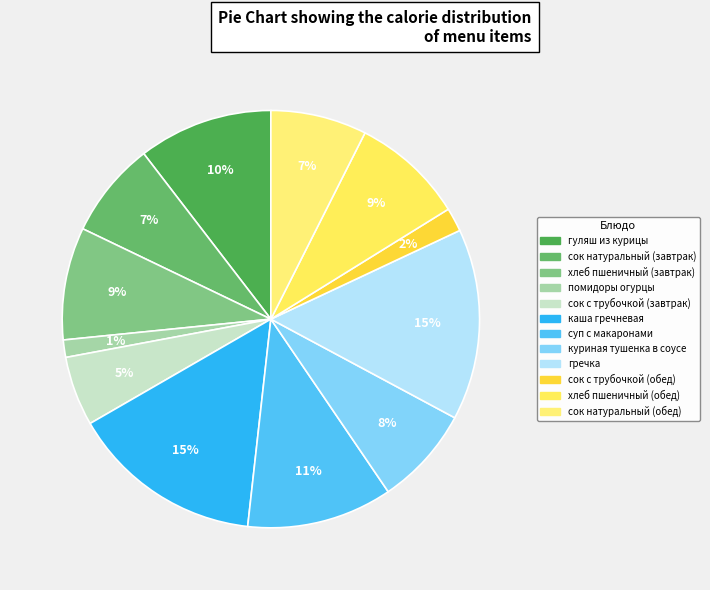

Is there a majority slice in this chart?

No